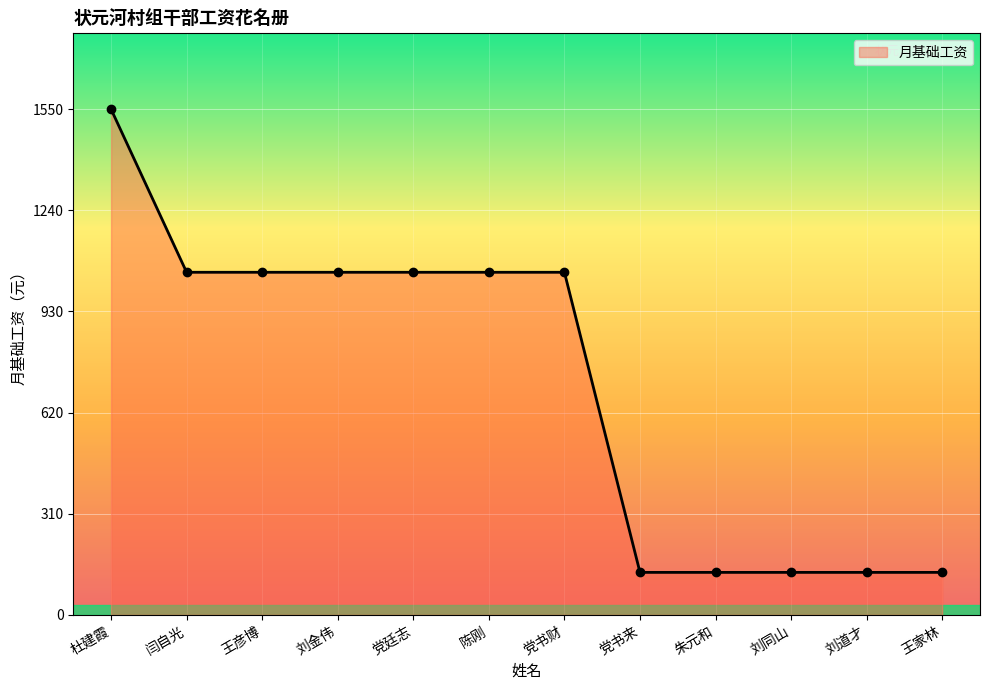

Reading left to right, extract all data points from this chart.

1550	1050	1050	1050	1050	1050	1050	130	130	130	130	130